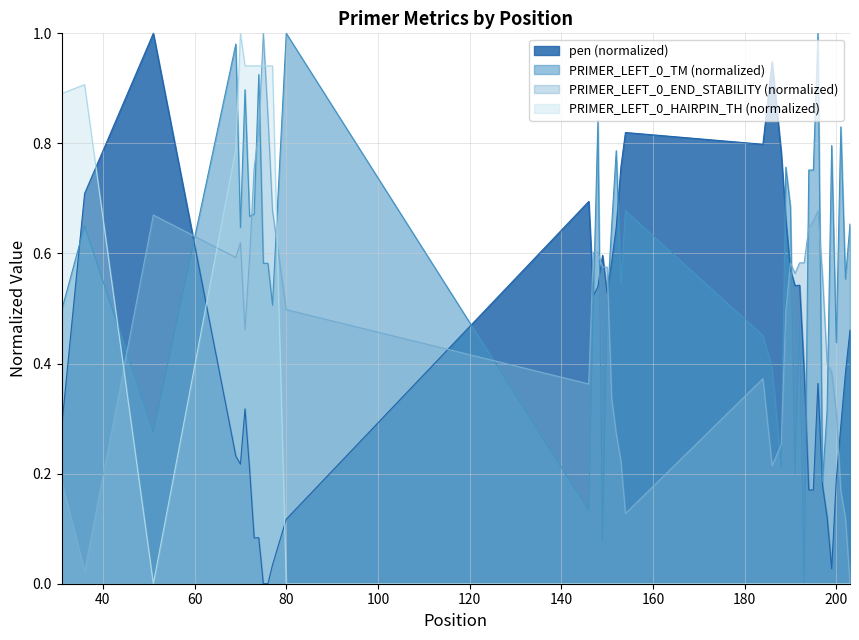

Rank the series by their maximum value, from highest to lowest.

pen, PRIMER_LEFT_0_TM, PRIMER_LEFT_0_END_STABILITY, PRIMER_LEFT_0_HAIRPIN_TH